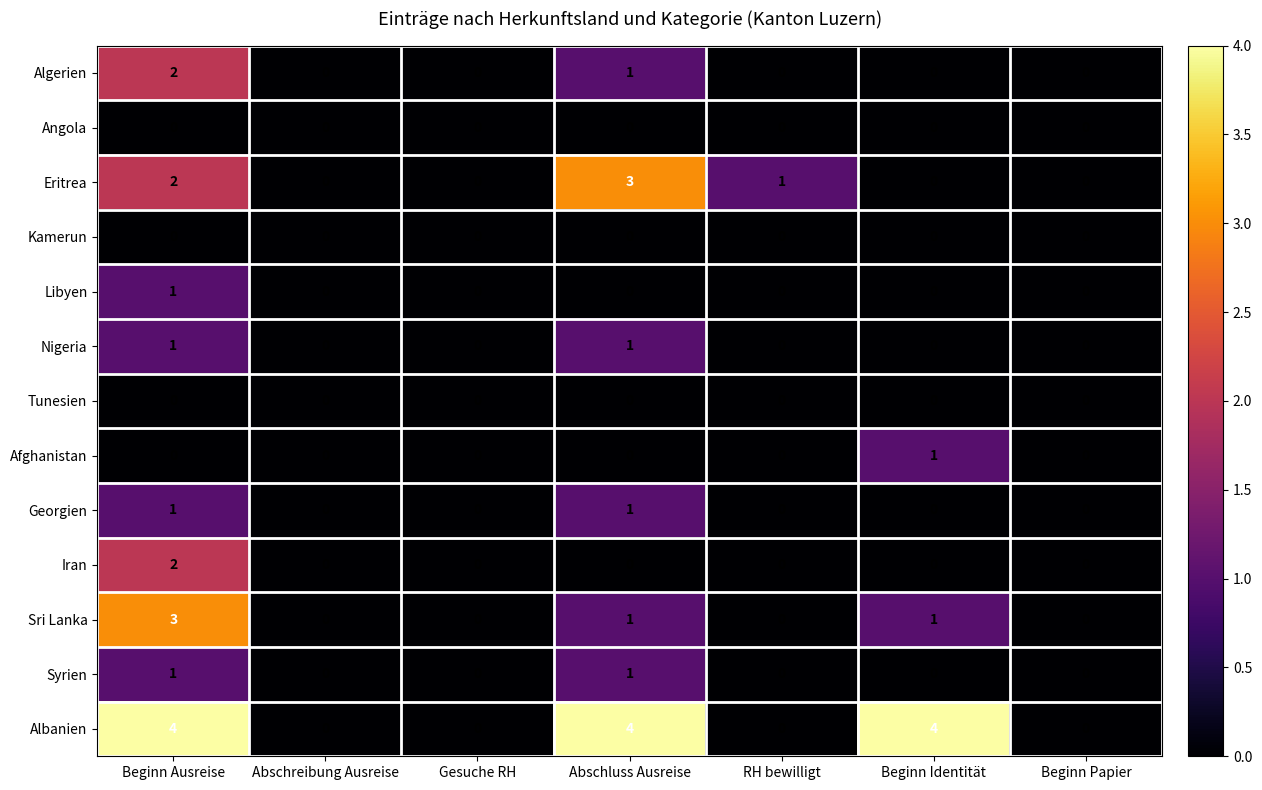

What is the sum of all Sri Lanka values?

5